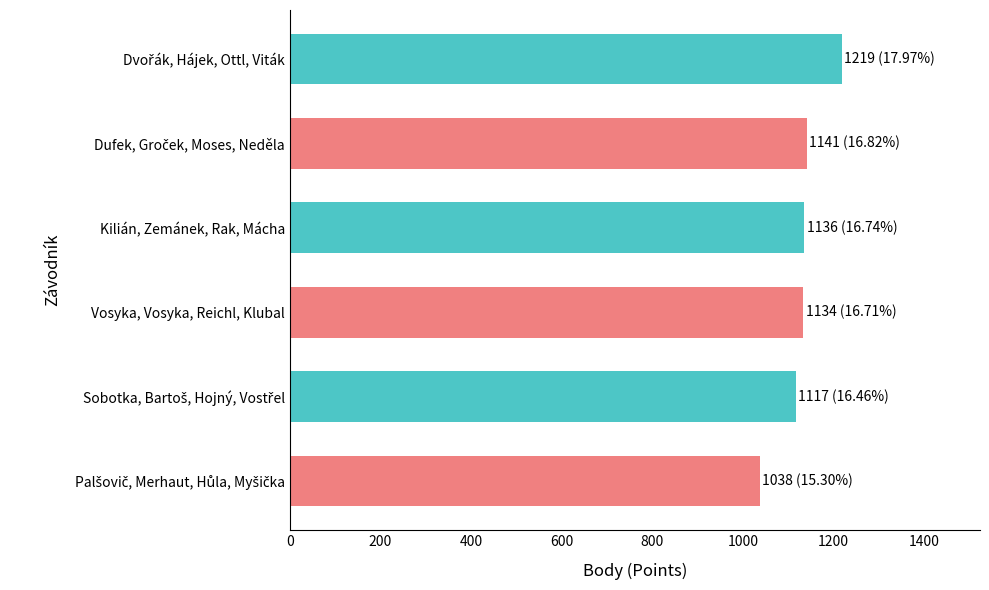

What is the minimum value shown in the chart?

1038